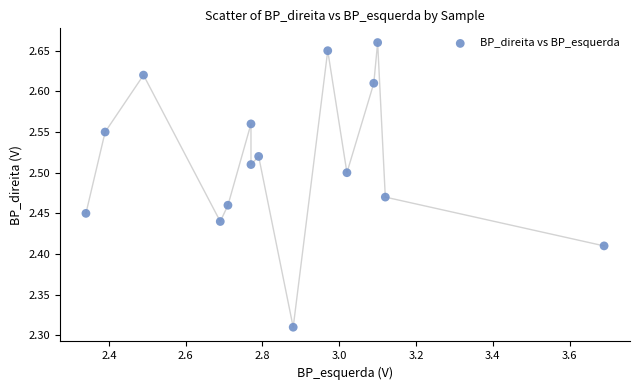

What is the range of X values (max minus min)?

1.4